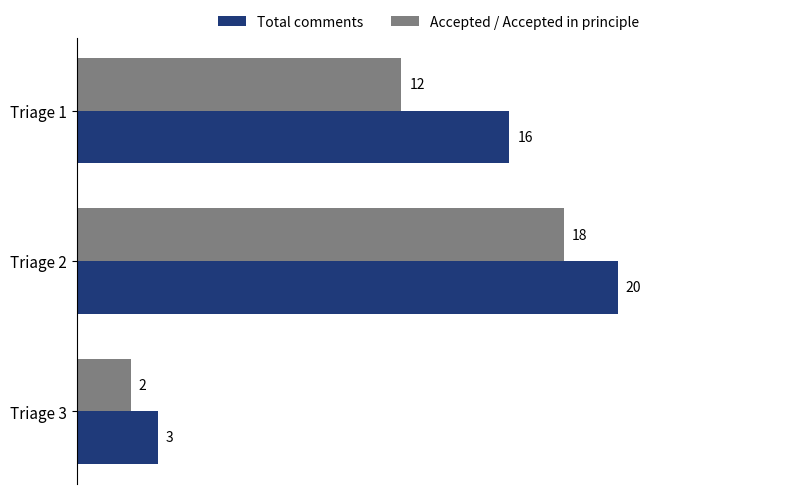

At which category is the sum across all series the highest?

Triage 2